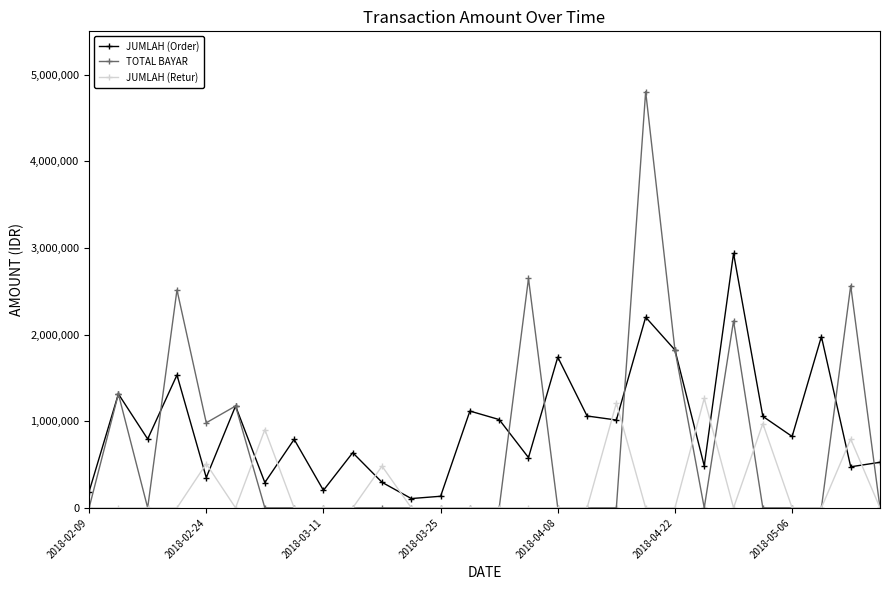

Which series has the largest total across all categories?

JUMLAH (Order)